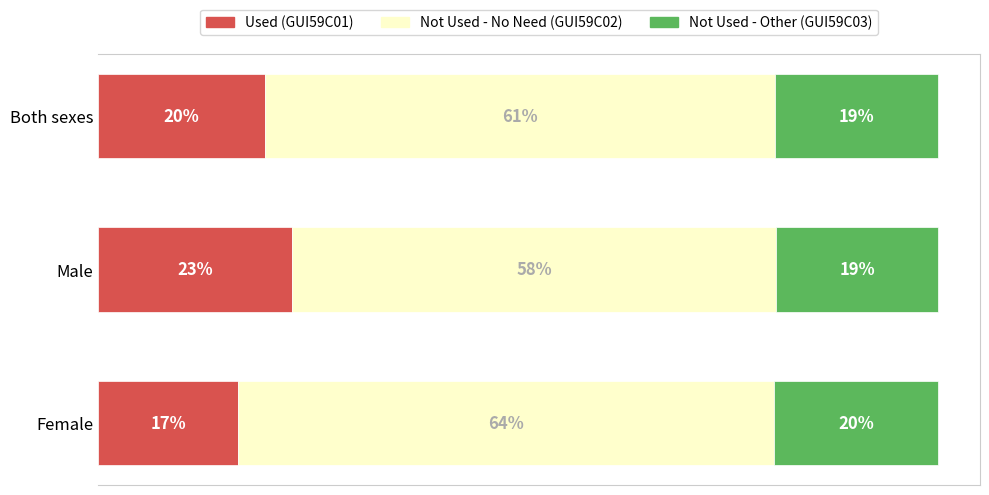

What is the value of the Used (GUI59C01) bar at the 3rd from the left?

16.6